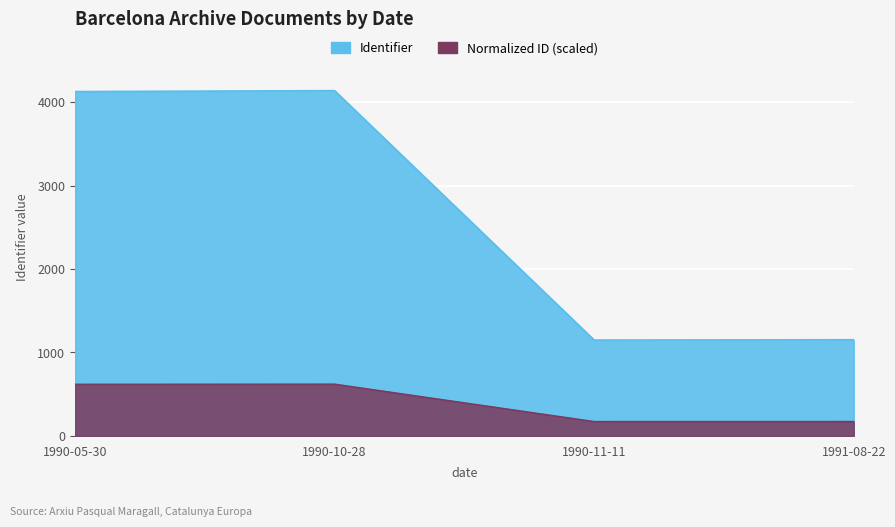

What is the value of the 3rd point from the left?

1149